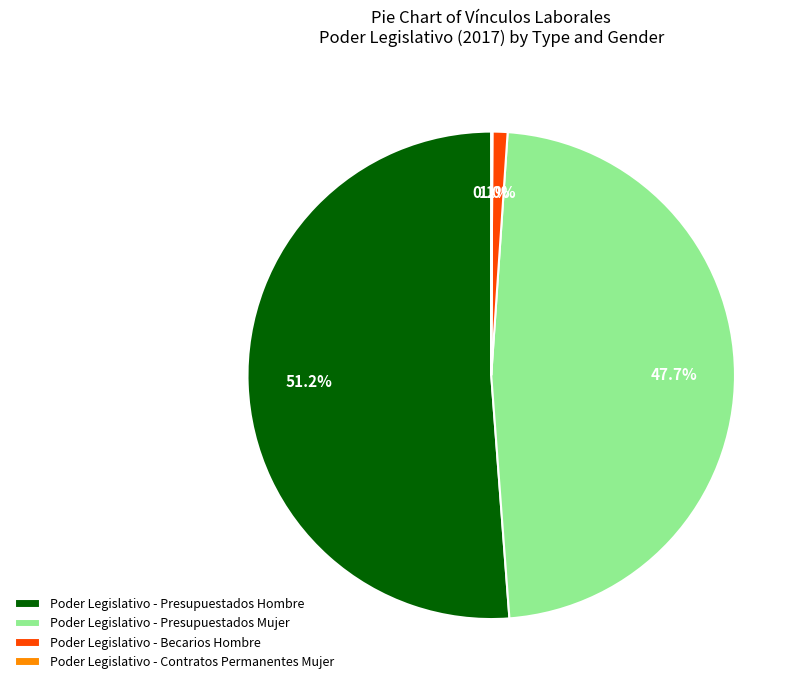

Which slice is the largest?

Poder Legislativo - Presupuestados Hombre